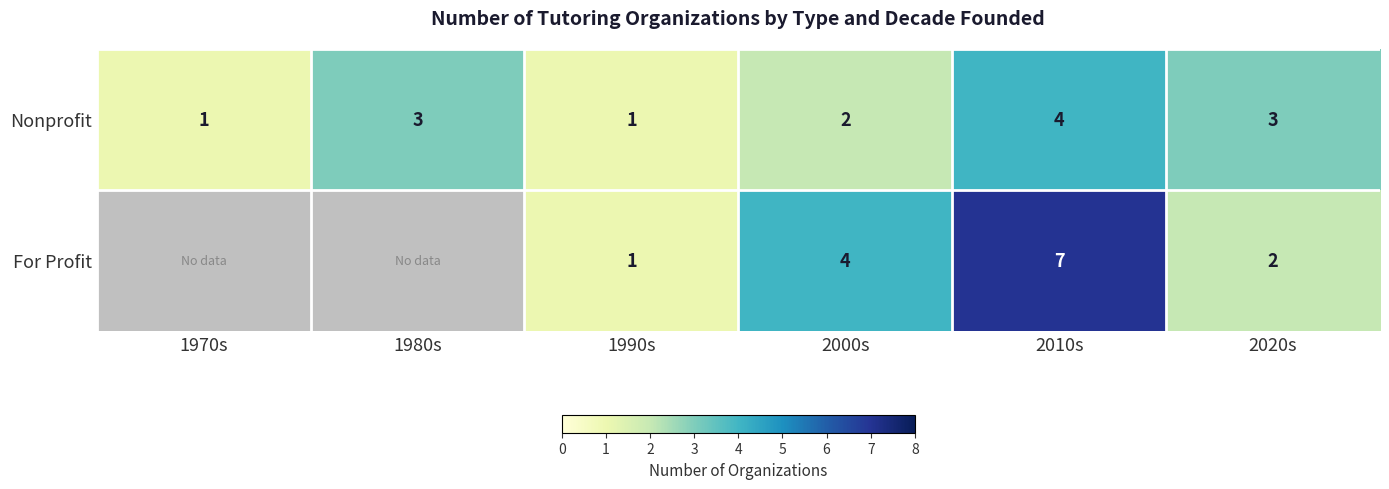

True or false: For Profit has a value of 12.3 at 2010s.

False